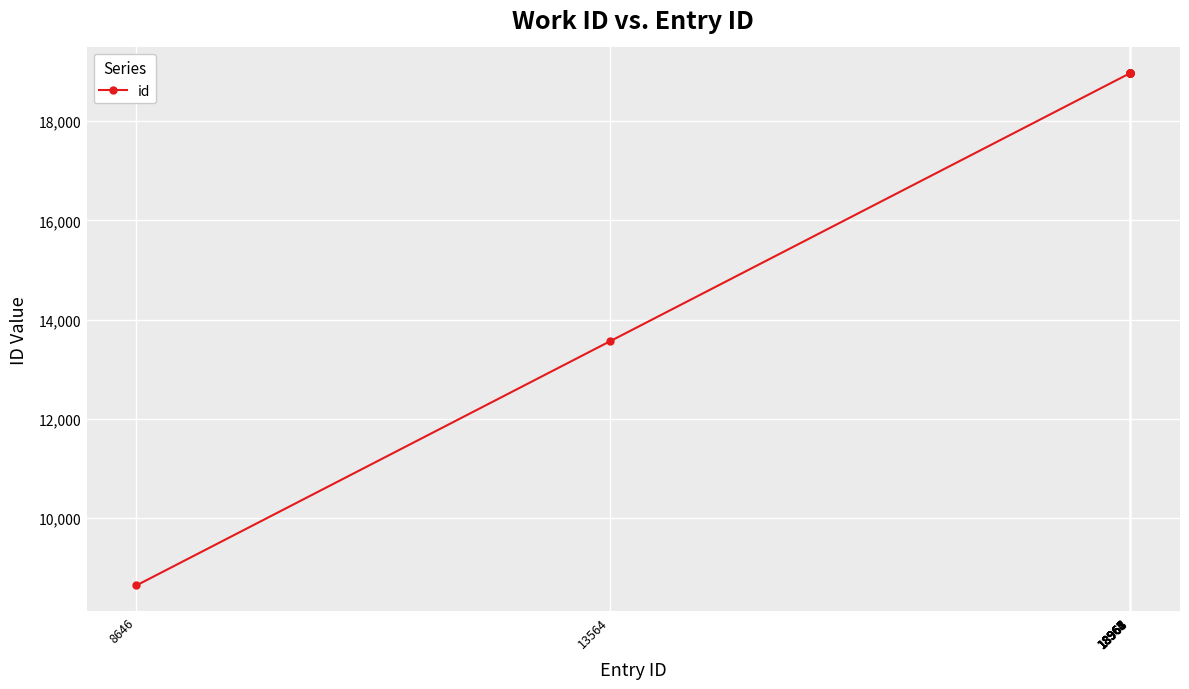

Count the number of categories in the chart.

10